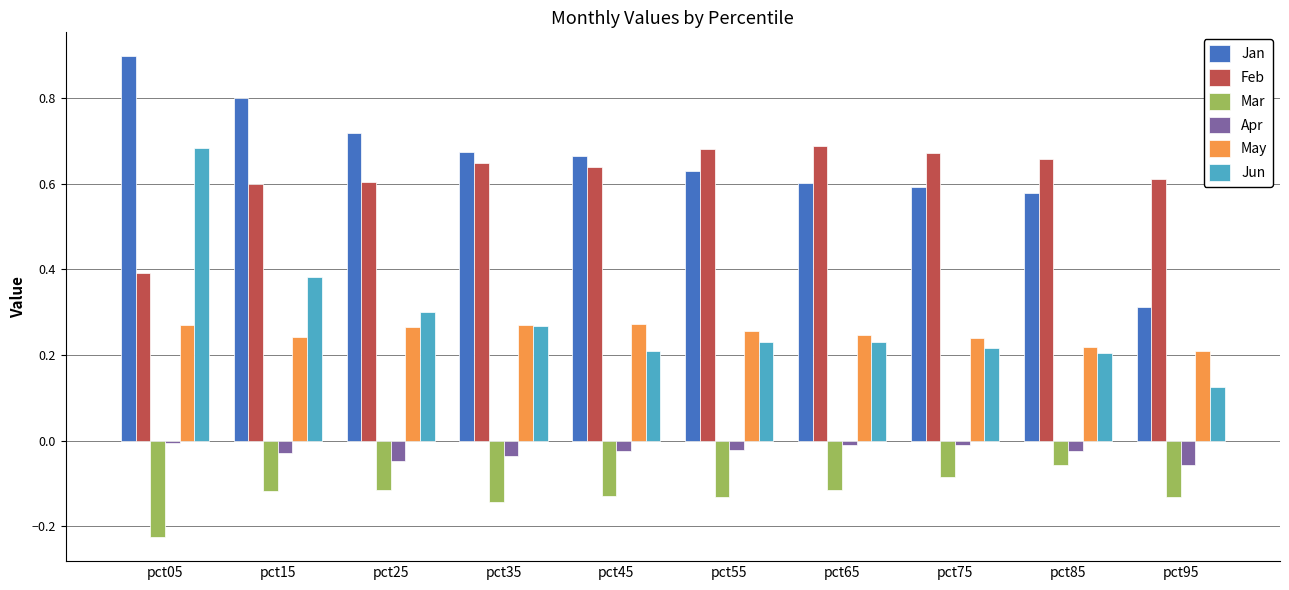

The Feb series shows 0.7 at pct65. True or false?

True